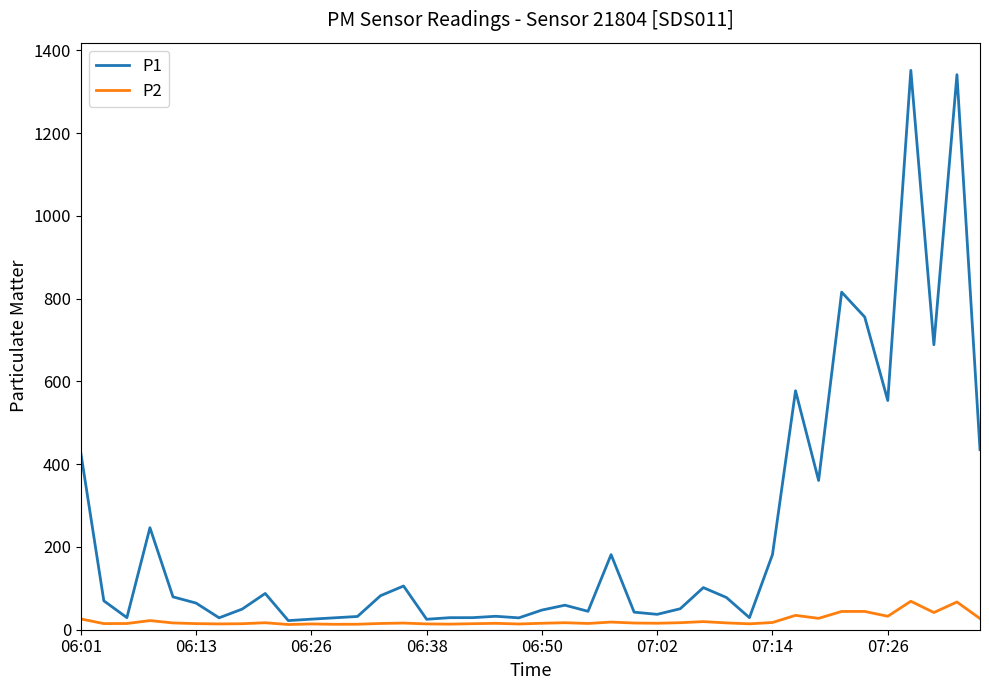

Which series has the widest spread of values?

P1